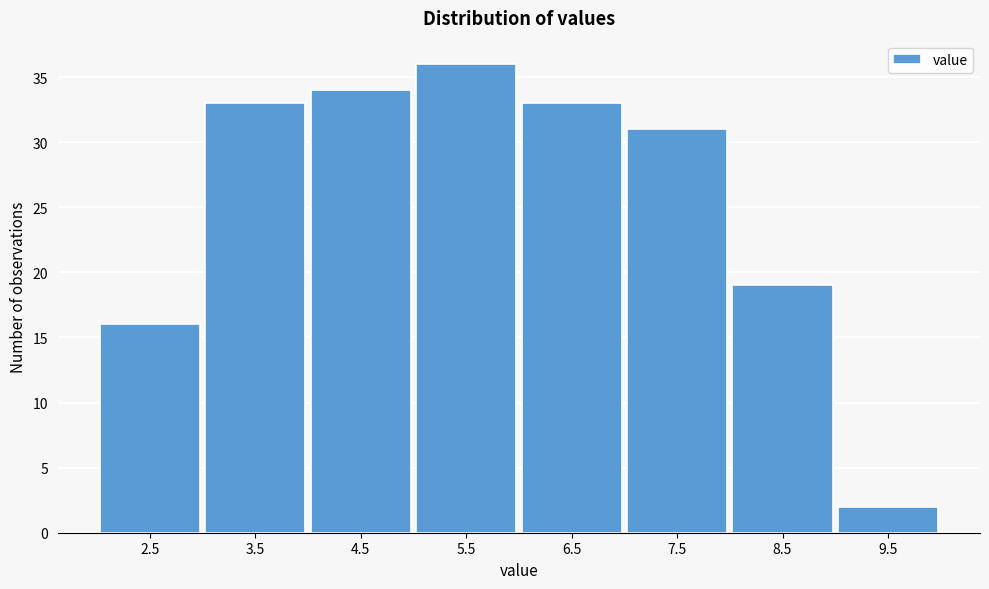

Reading left to right, what are all the values shown in this chart?

16	33	34	36	33	31	19	2